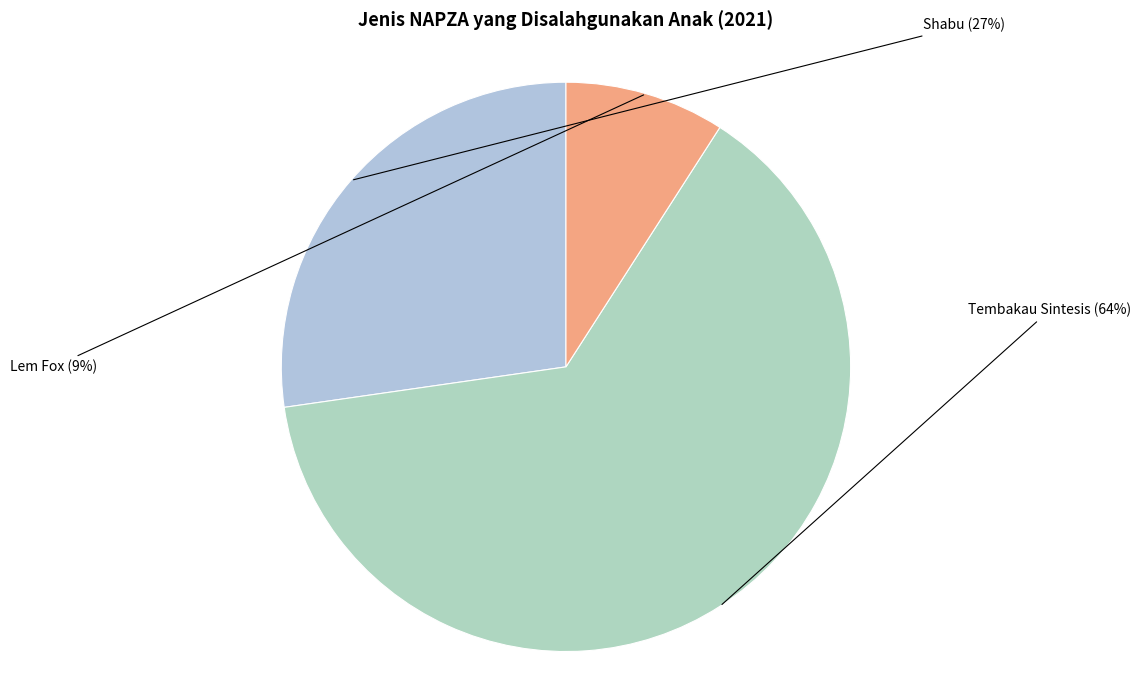

What is the largest slice in the pie chart?

Tembakau Sintesis